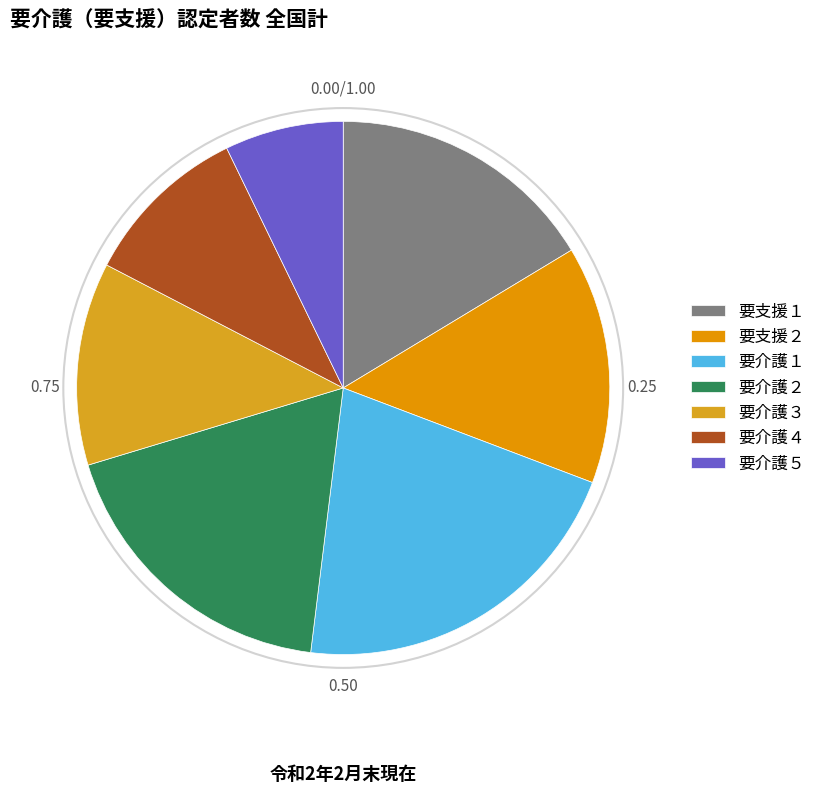

How many slices are in this pie chart?

7